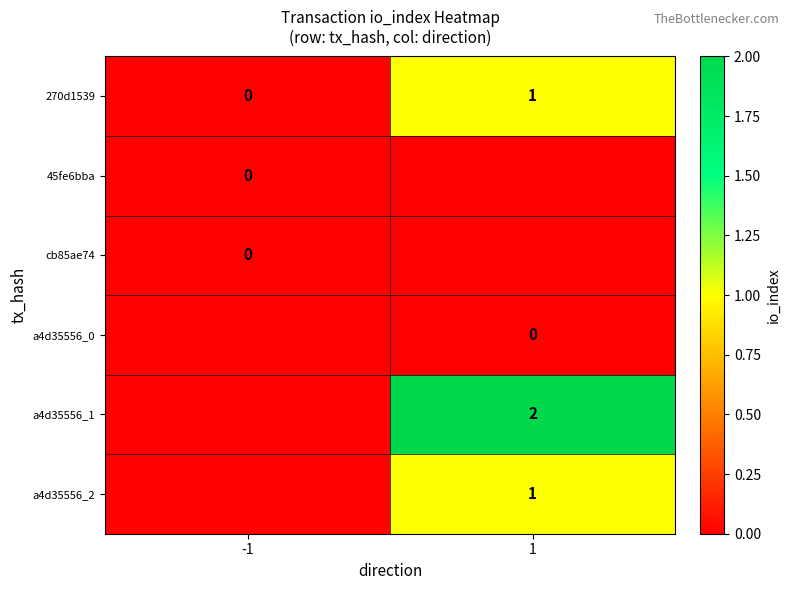

List the labels in order of 270d1539 value, largest first.

1, -1